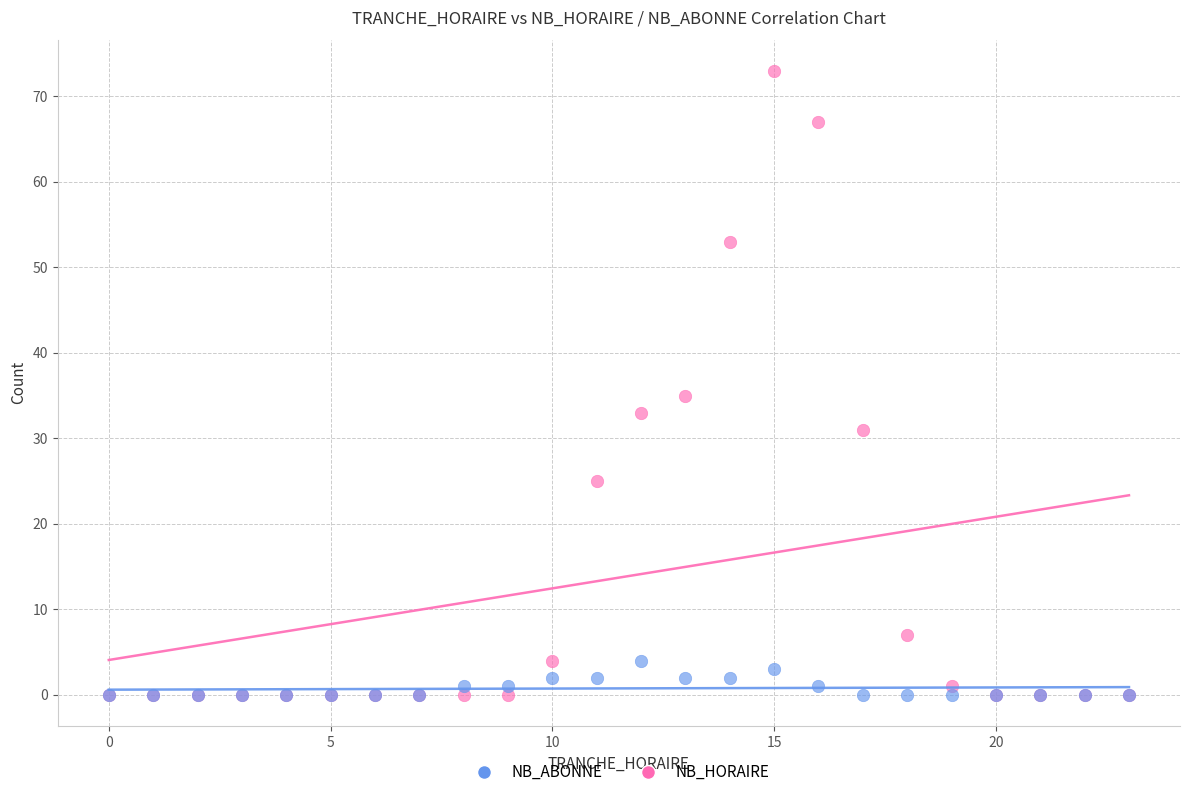

Which series has the widest spread of Y values?

NB_HORAIRE